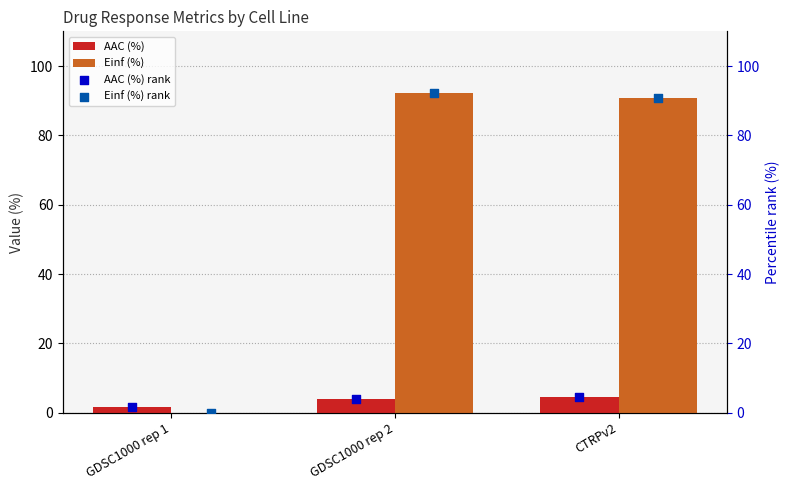

What are all the series names shown in the legend?

AAC (%), Einf (%), AAC (%) rank, Einf (%) rank